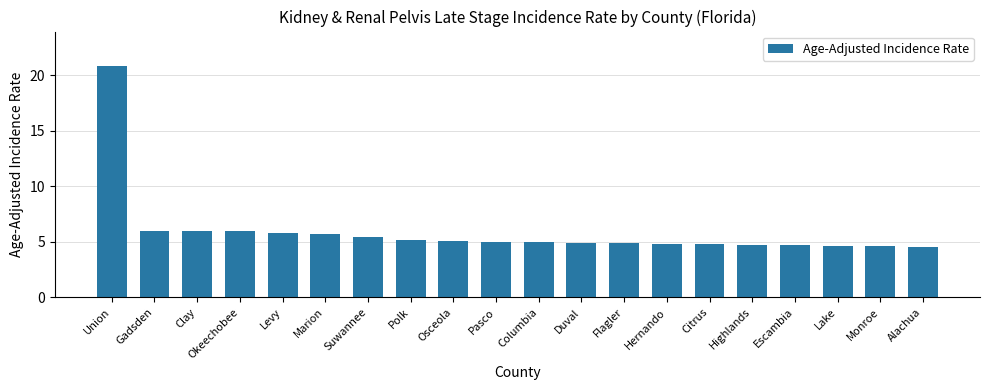

What is the difference between the maximum and second lowest values?

16.2